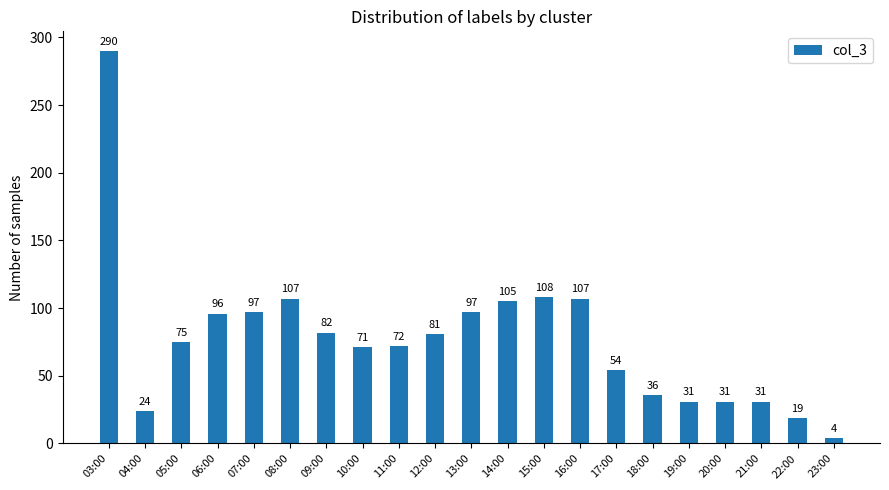

What is the minimum value shown in the chart?

4